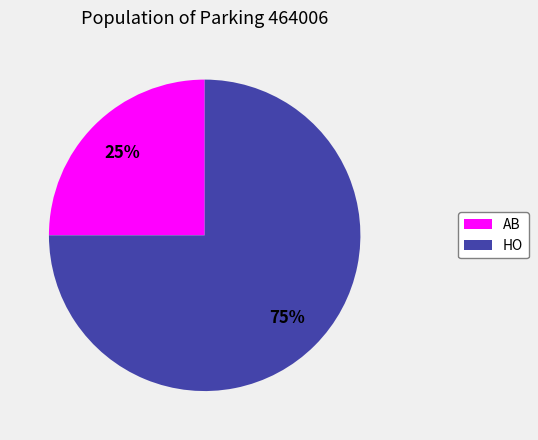

Which category accounts for the majority?

HO